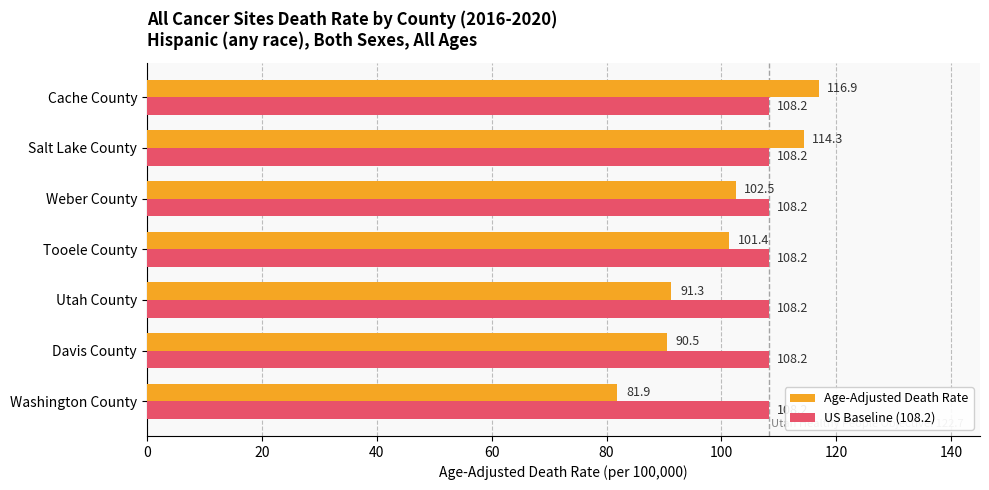

Rank the categories by Age-Adjusted Death Rate value from highest to lowest.

Cache County, Salt Lake County, Weber County, Tooele County, Utah County, Davis County, Washington County